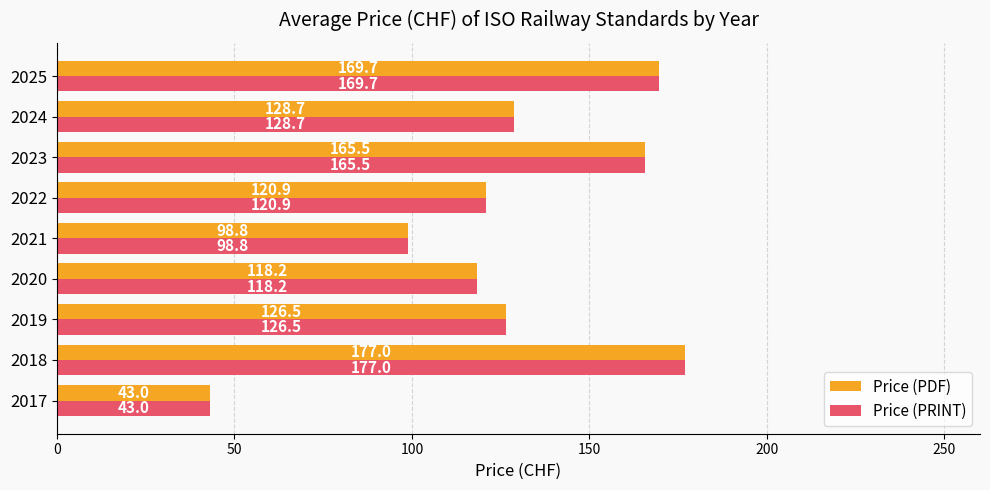

At how many categories does at least one series exceed 47?

8